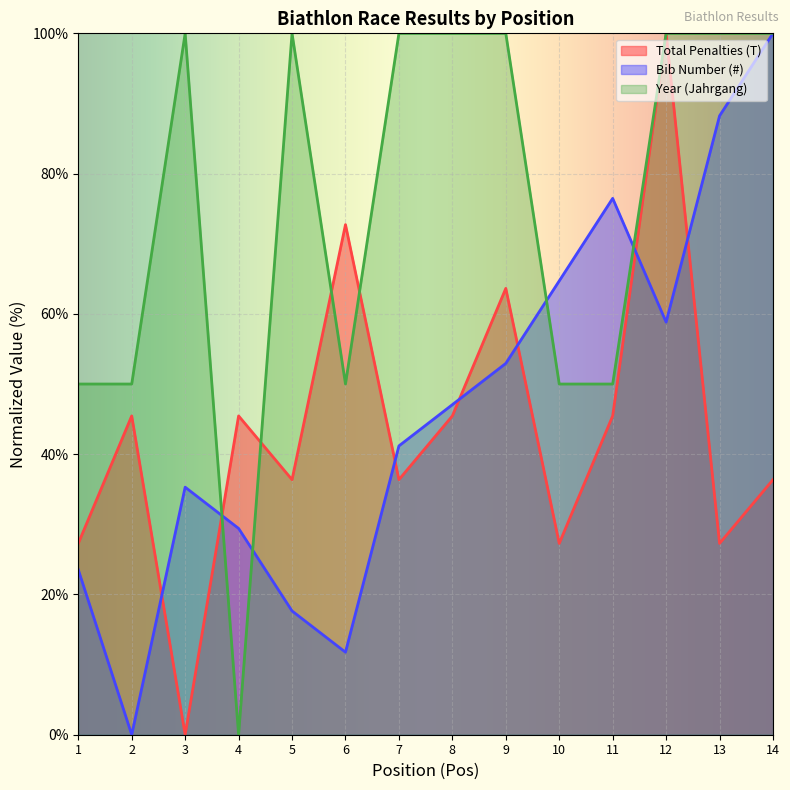

What is the maximum value shown in the chart?

100.0